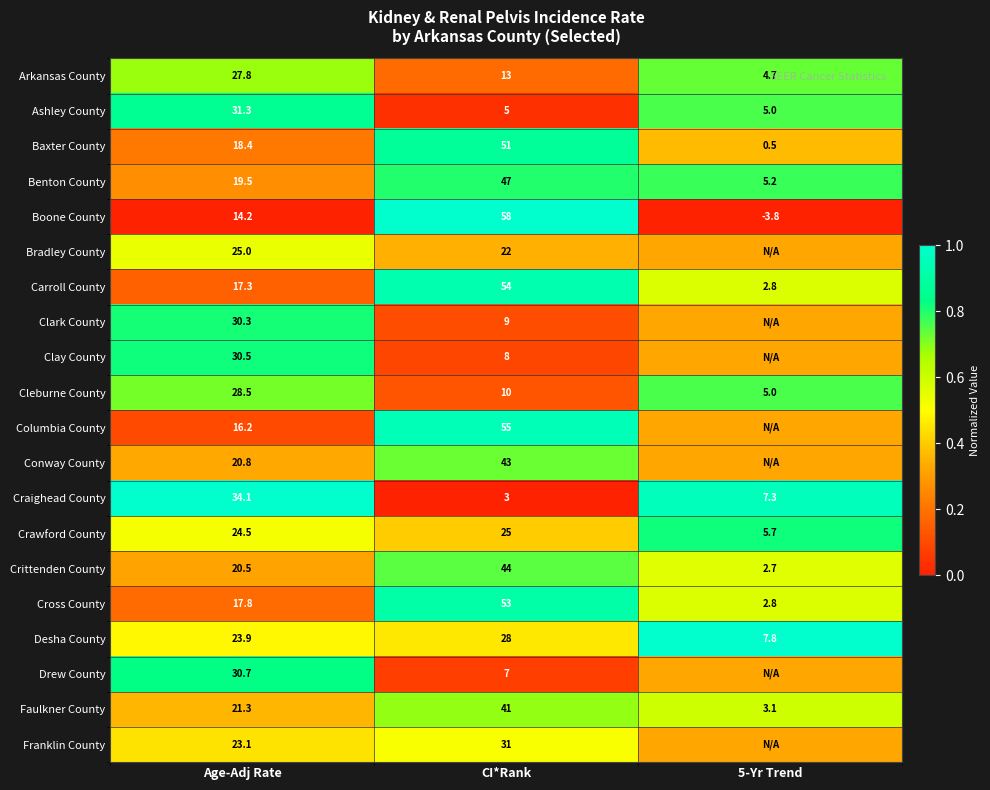

At which label is Cleburne County closest to 16?

CI*Rank